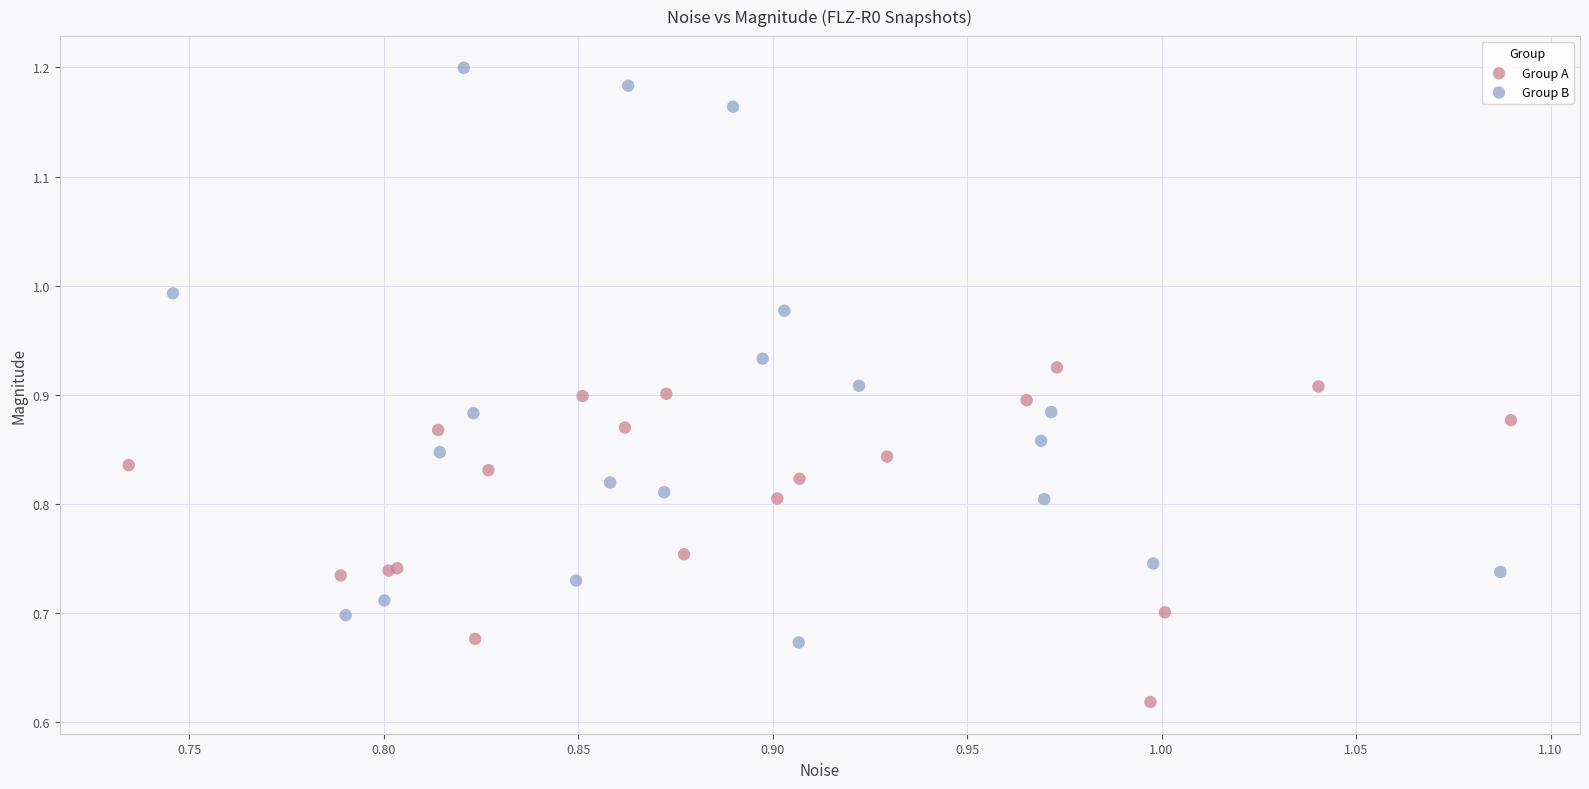

Which series has the largest Y range (max minus min)?

Group B